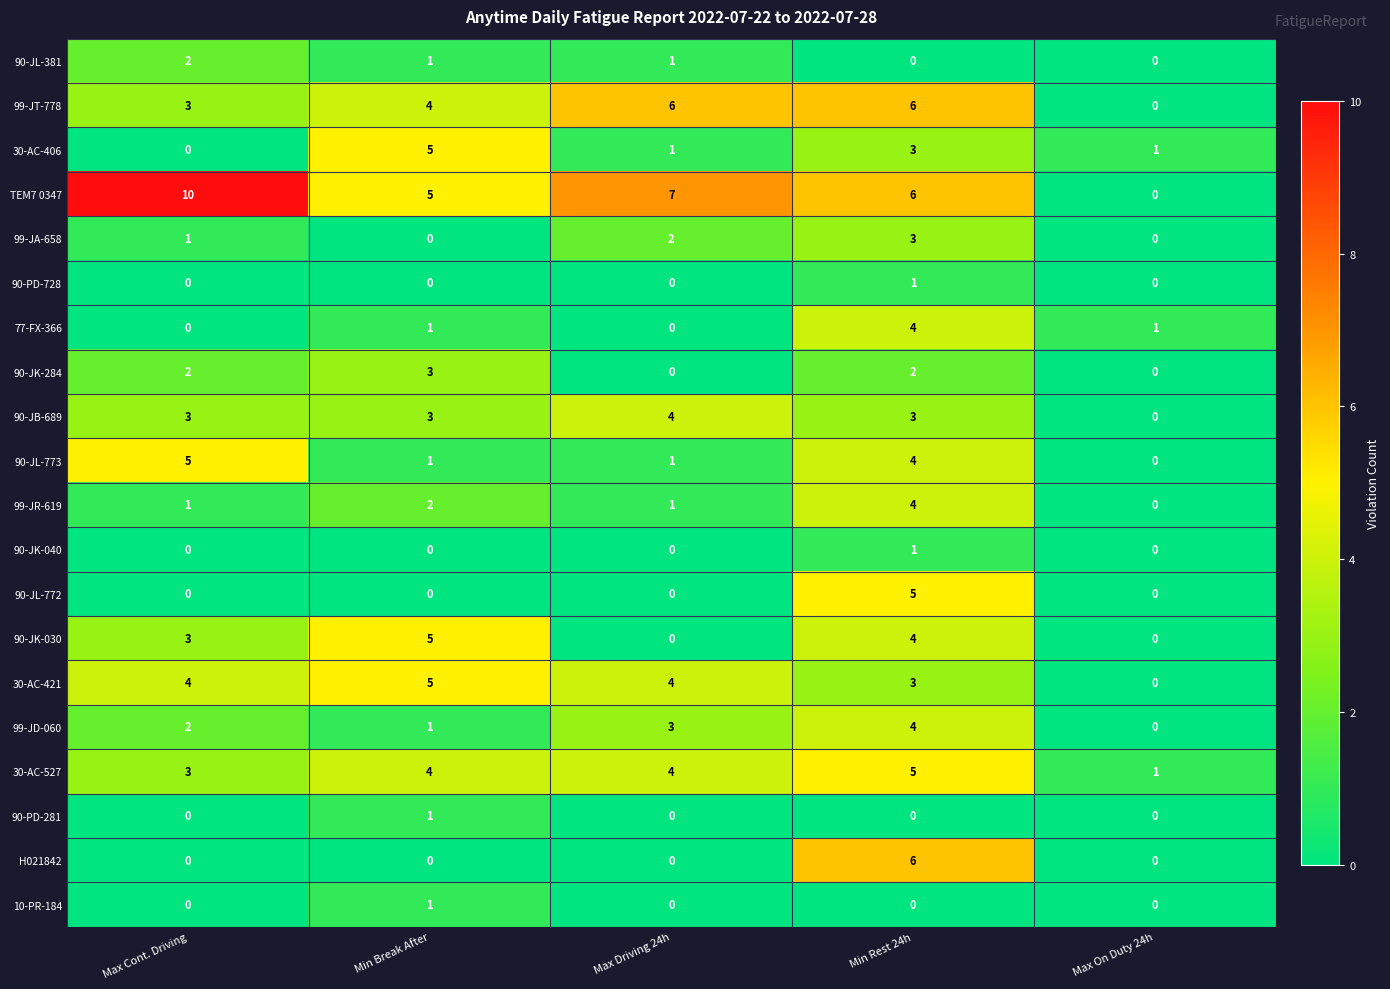

Count the number of data series in this chart.

20